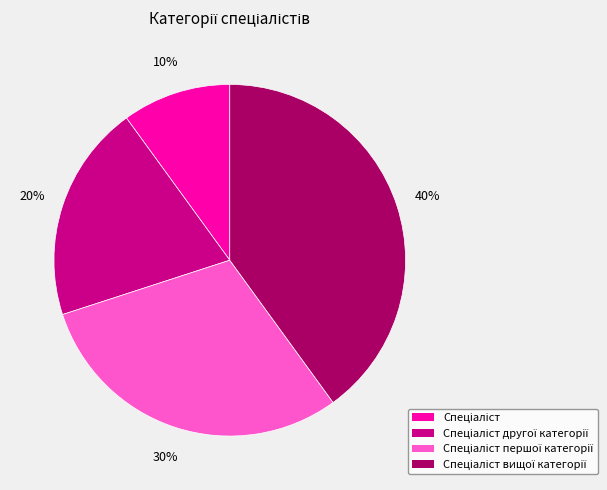

Is there a majority slice in this chart?

No